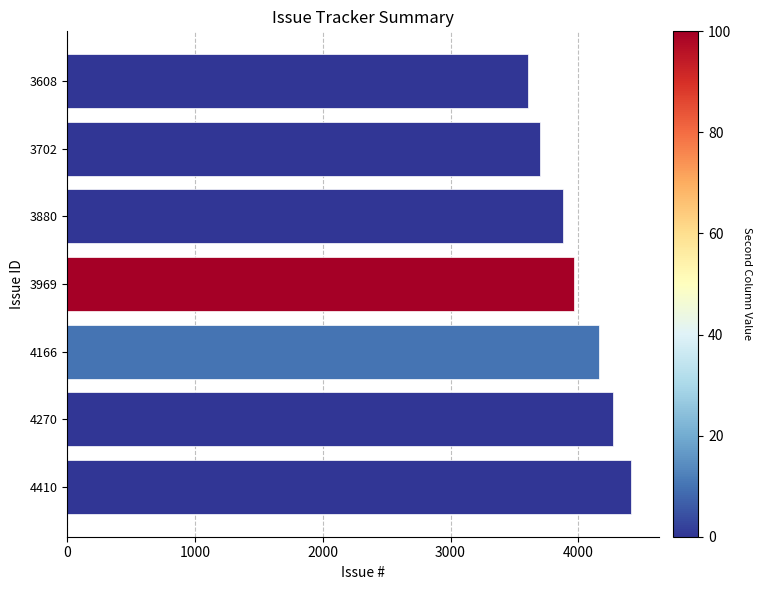

What is the change in value from 4410 to 3880?

-530